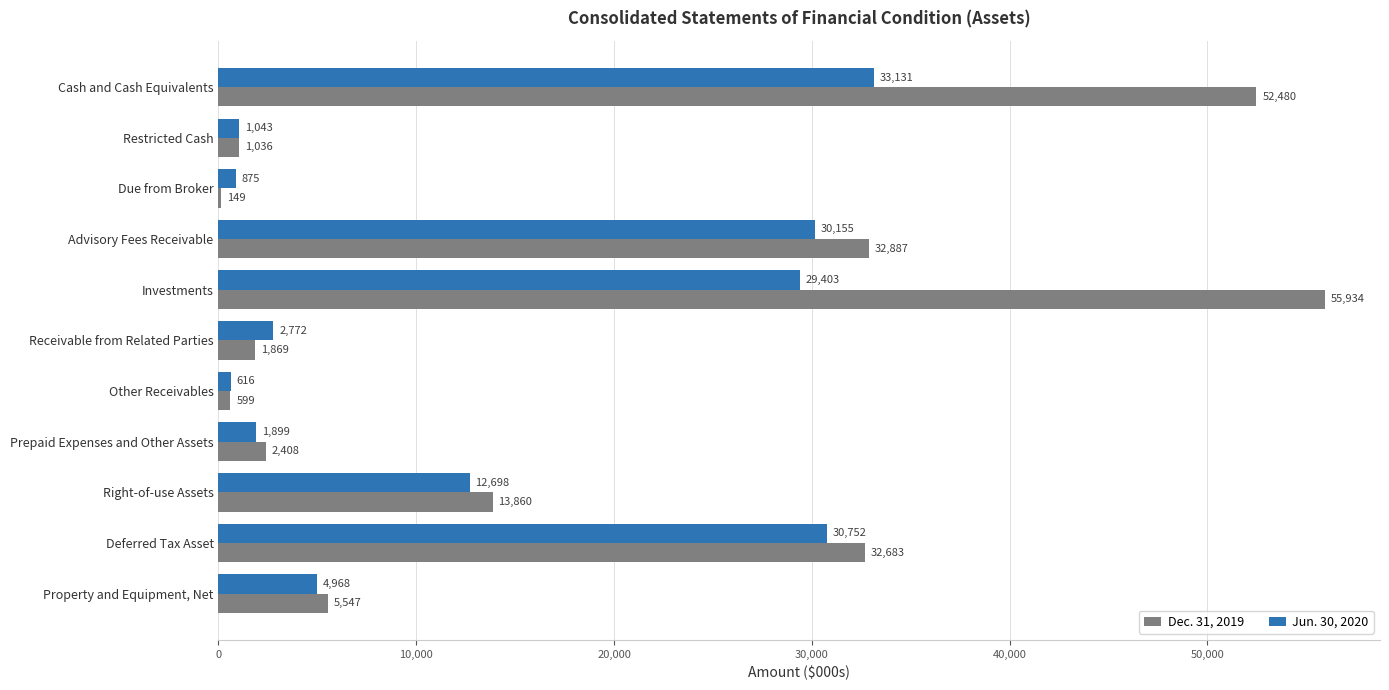

Which series changed the most between Prepaid Expenses and Other Assets and Property and Equipment, Net?

Dec. 31, 2019